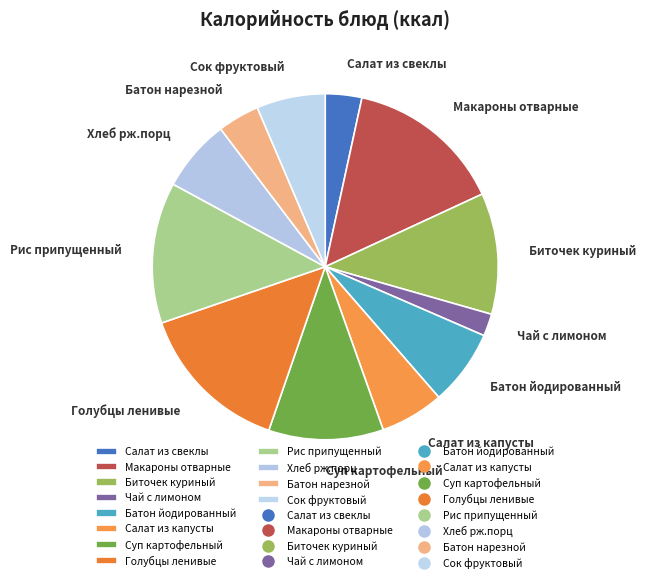

Is there any slice that represents more than half of the pie?

No